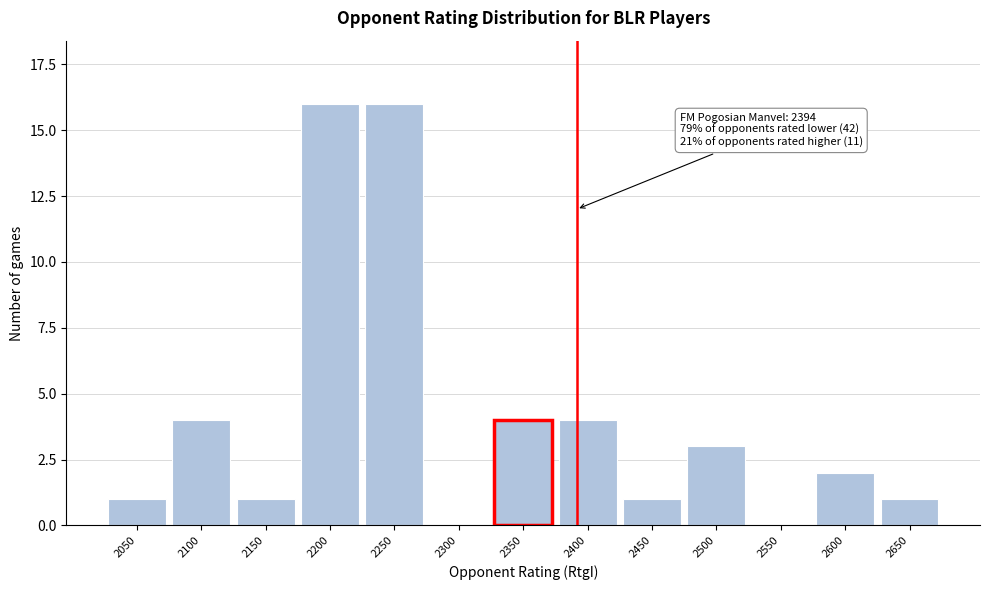

Reading left to right, transcribe all the data shown in this chart.

2050=1	2100=4	2150=1	2200=16	2250=16	2300=0	2350=4	2400=4	2450=1	2500=3	2550=0	2600=2	2650=1